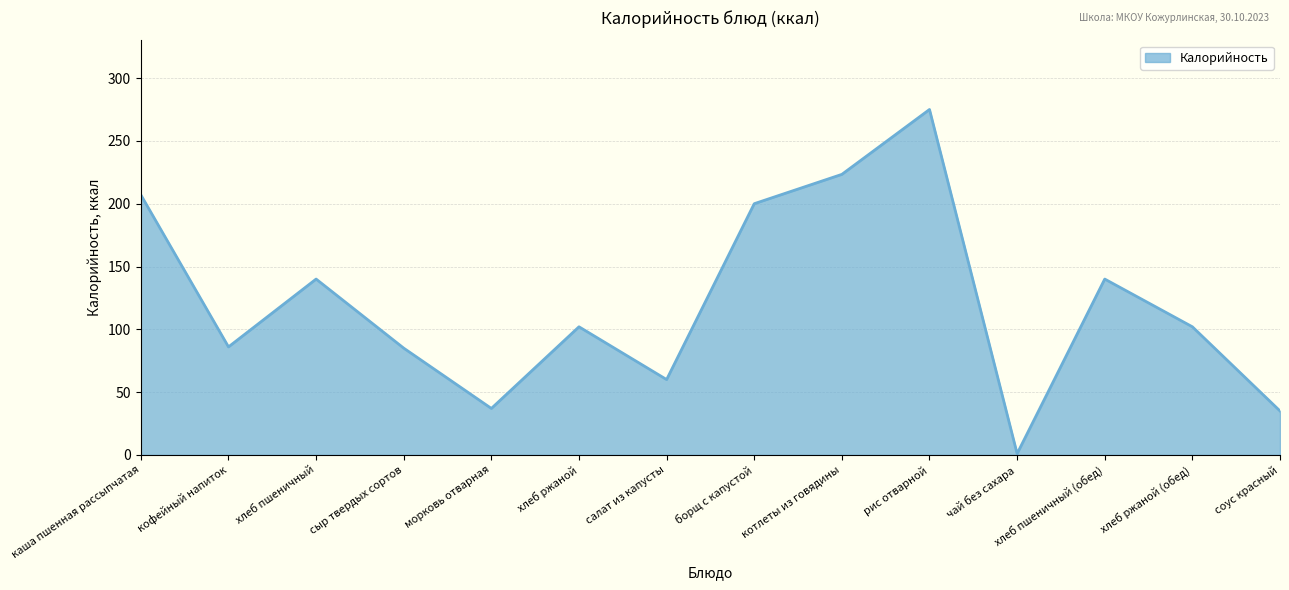

What is the difference between the maximum and minimum values?

274.0